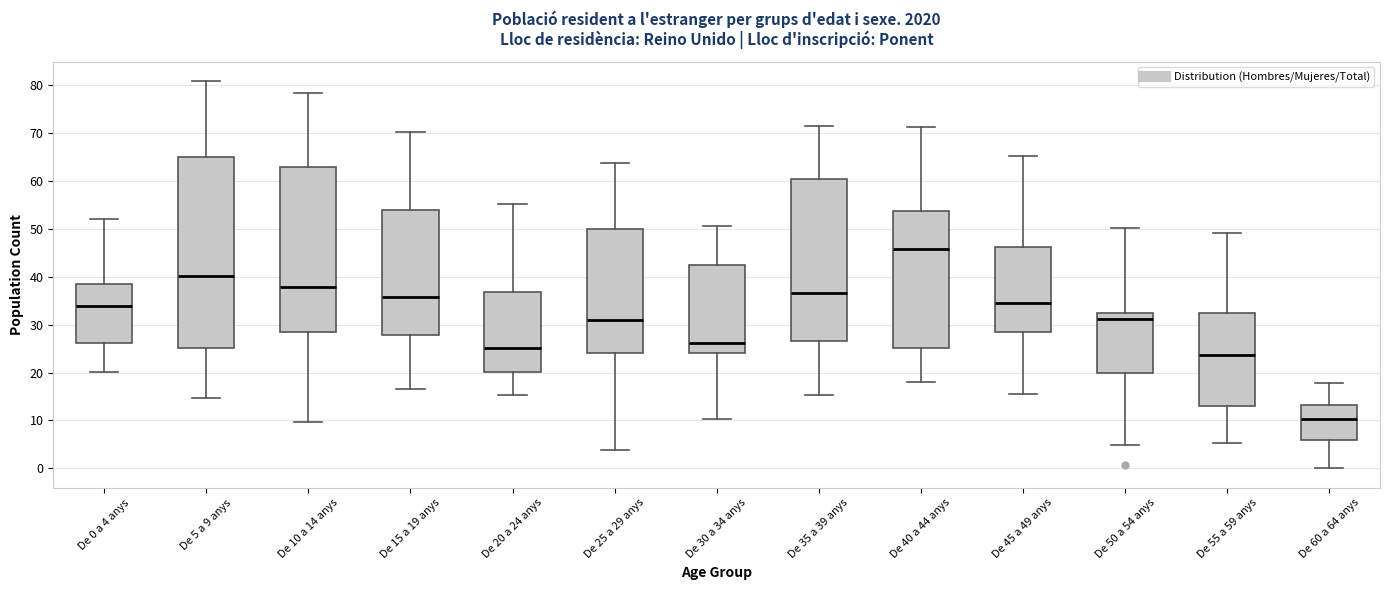

Which box's median line is the highest?

De 40 a 44 anys